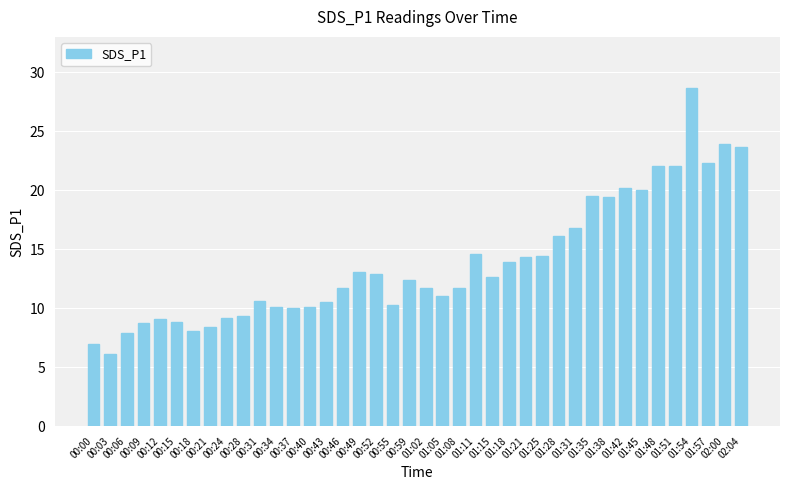

Where does the data first go above 12?

00:49